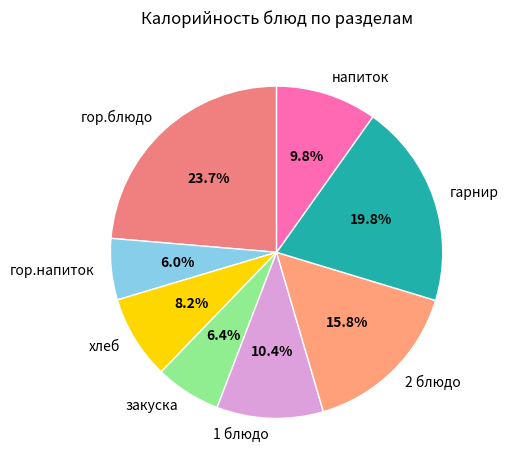

The гарнир slice represents 20% of the pie. True or false?

True